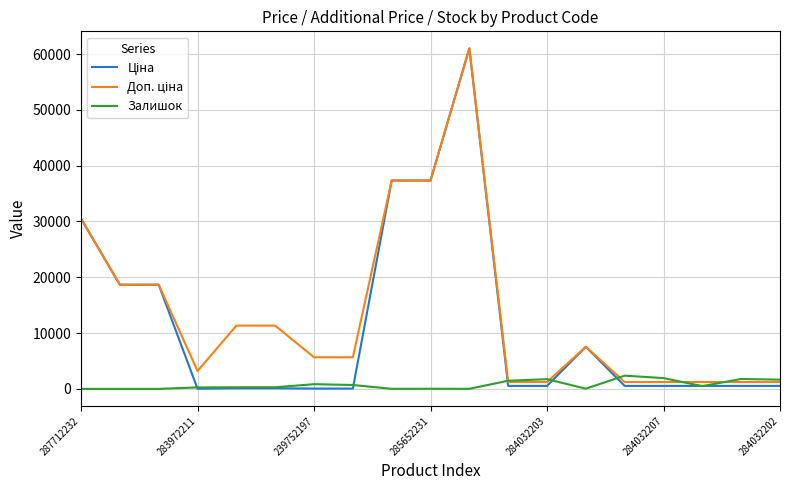

What is the greatest value displayed?

61024.7